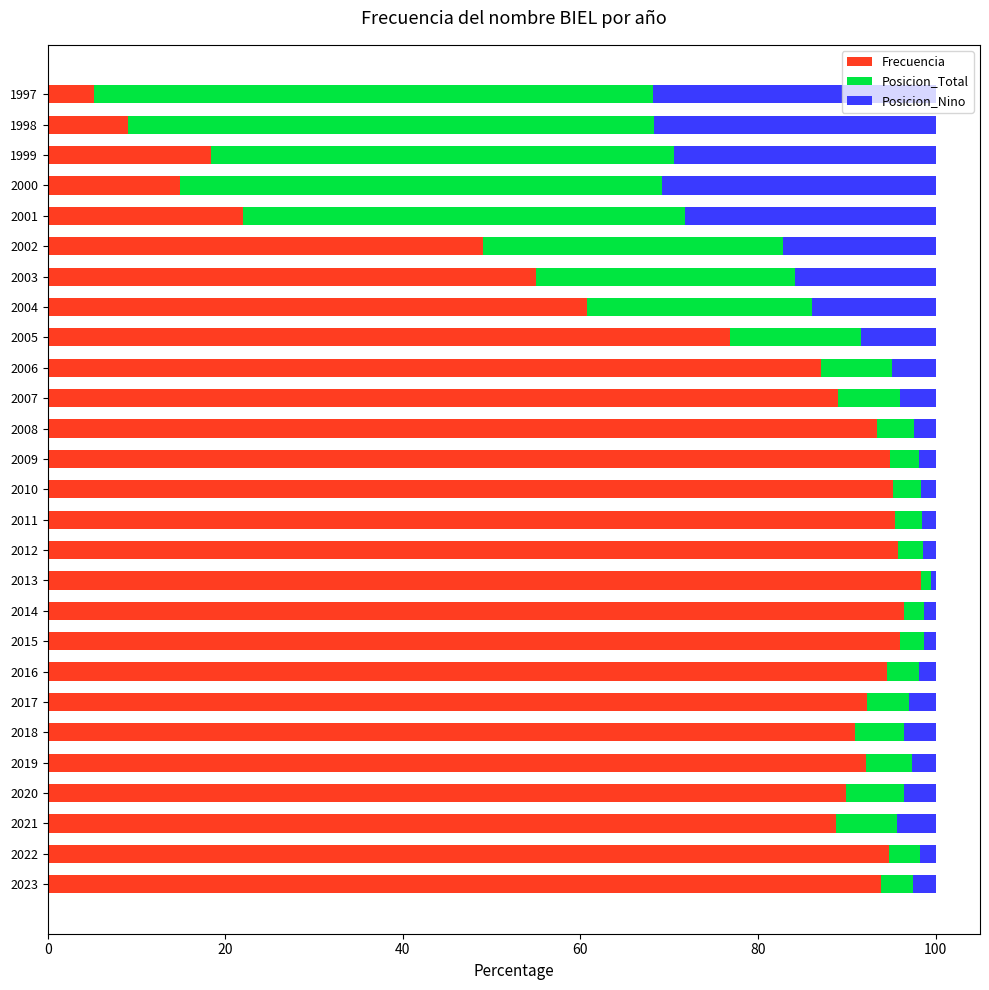

What is the average value of the Frecuencia series?

73.7